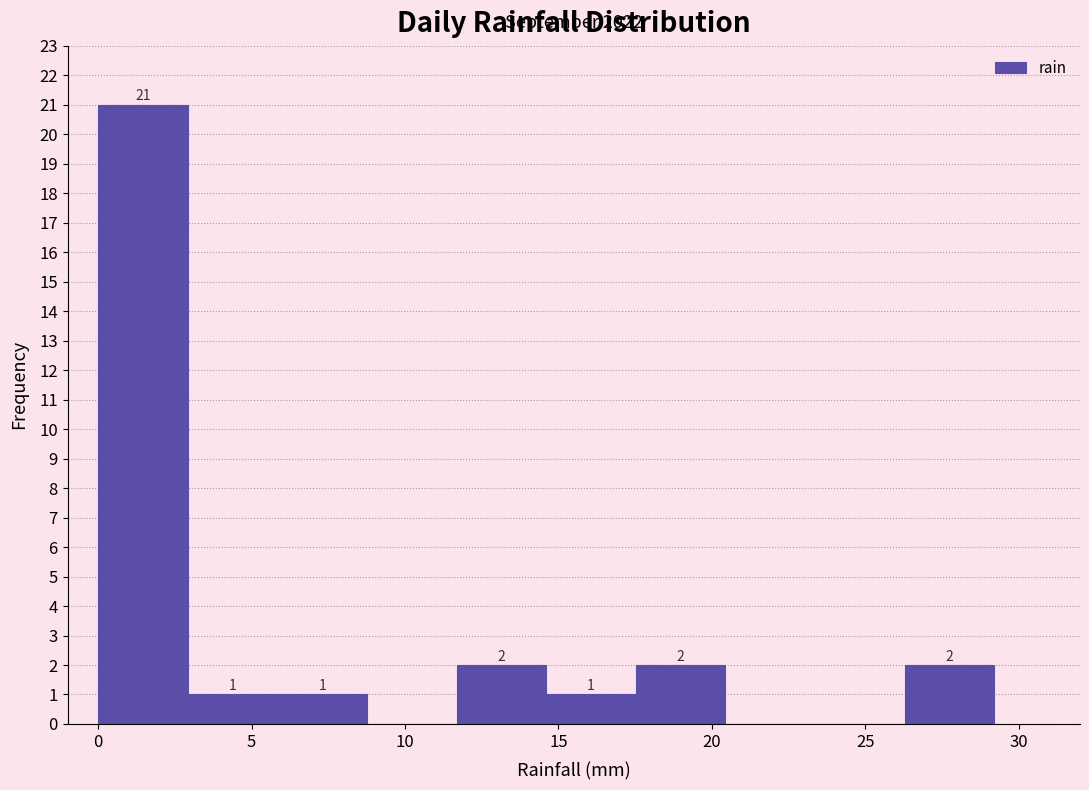

Which range on the x-axis has the tallest bar?

0.0 to 3.0